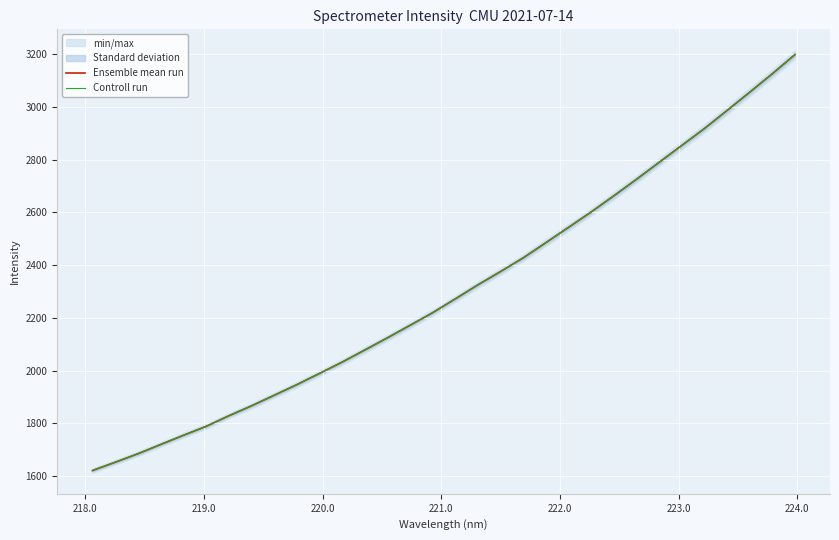

True or false: Ensemble mean run has more than 0 points higher than both neighbors.

False